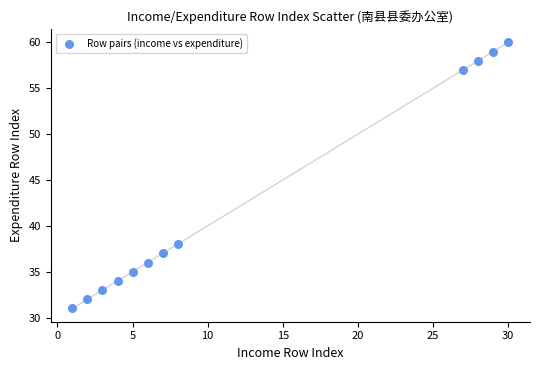

What is the range of X values (max minus min)?

29